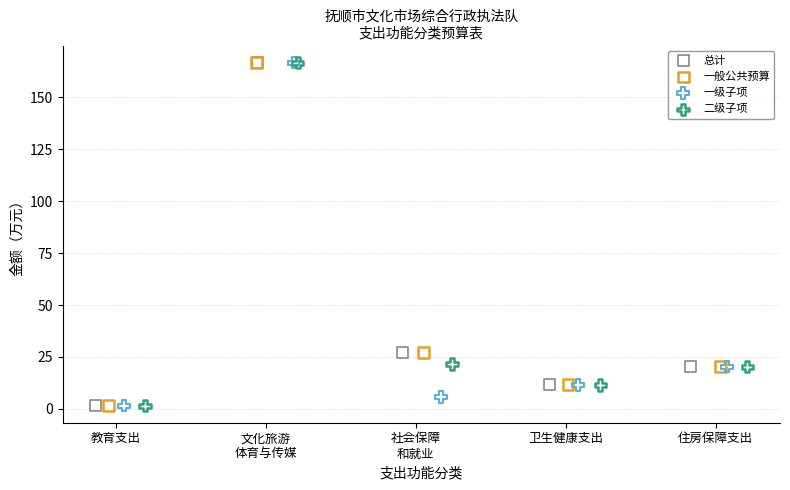

What are all the series names shown in the legend?

总计, 一般公共预算, 一级子项, 二级子项